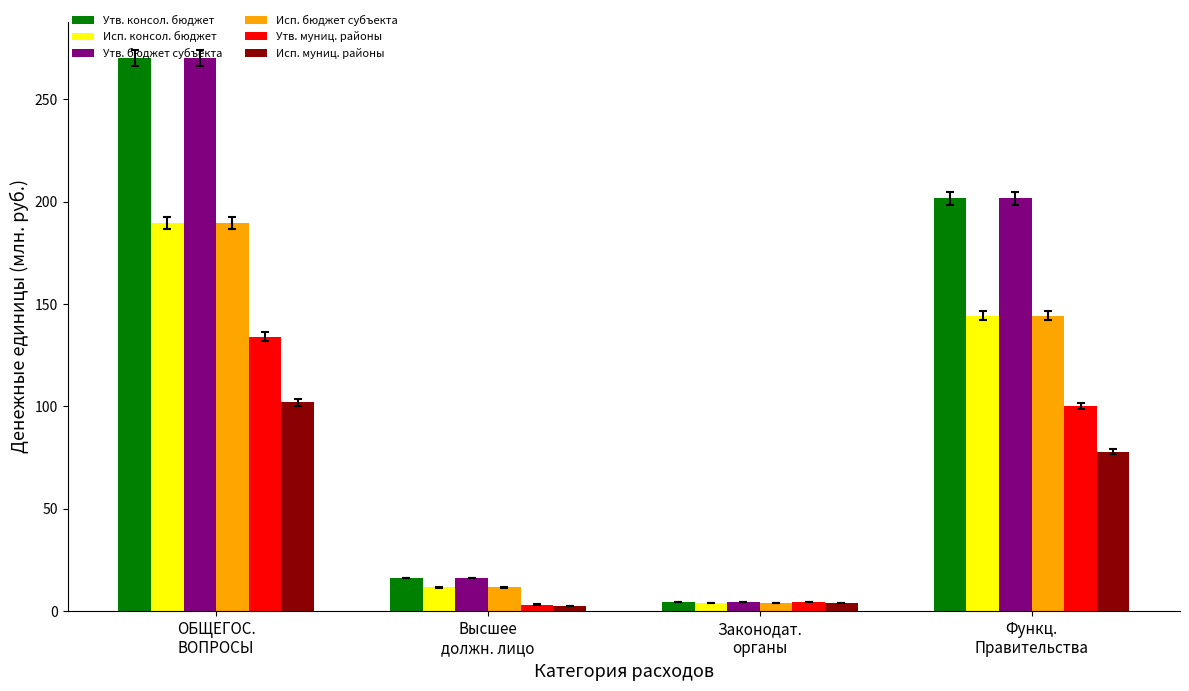

At which label does Исп. бюджет субъекта reach its minimum?

Законодат.
органы